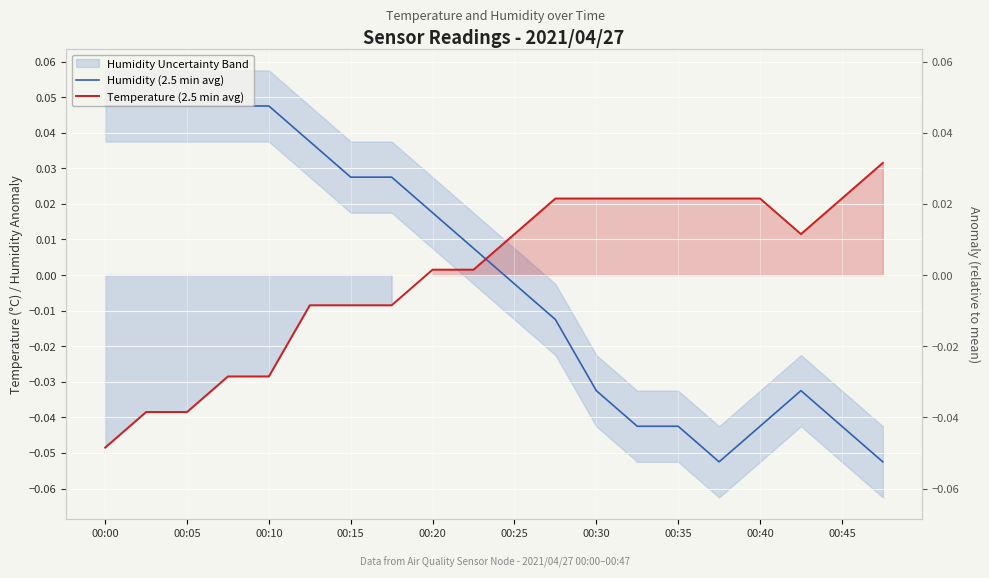

What are all the series names shown in the legend?

Humidity (2.5 min avg), Temperature (2.5 min avg)